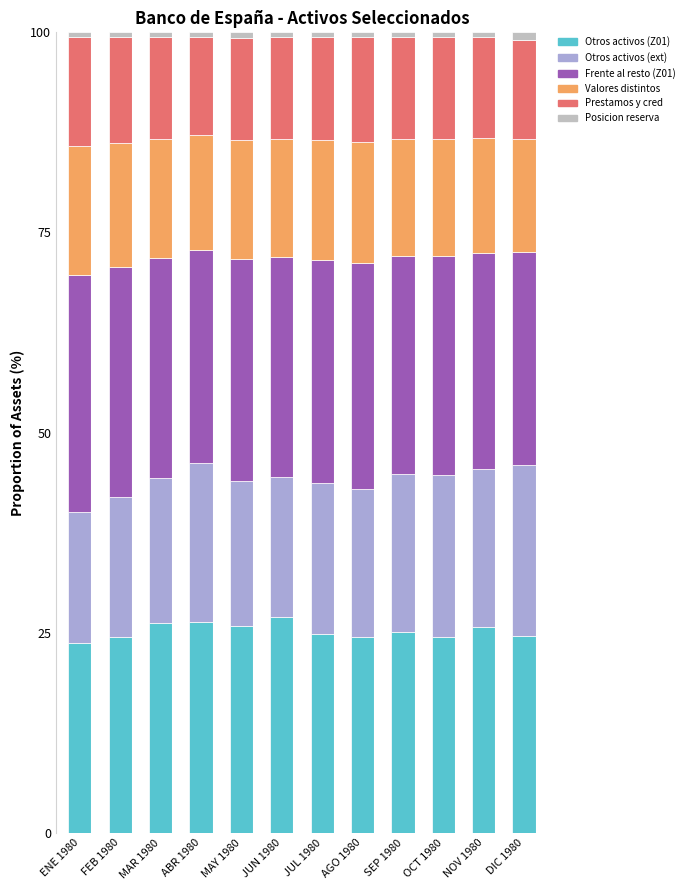

What is the average value of the Otros activos (Z01) series?

25.2